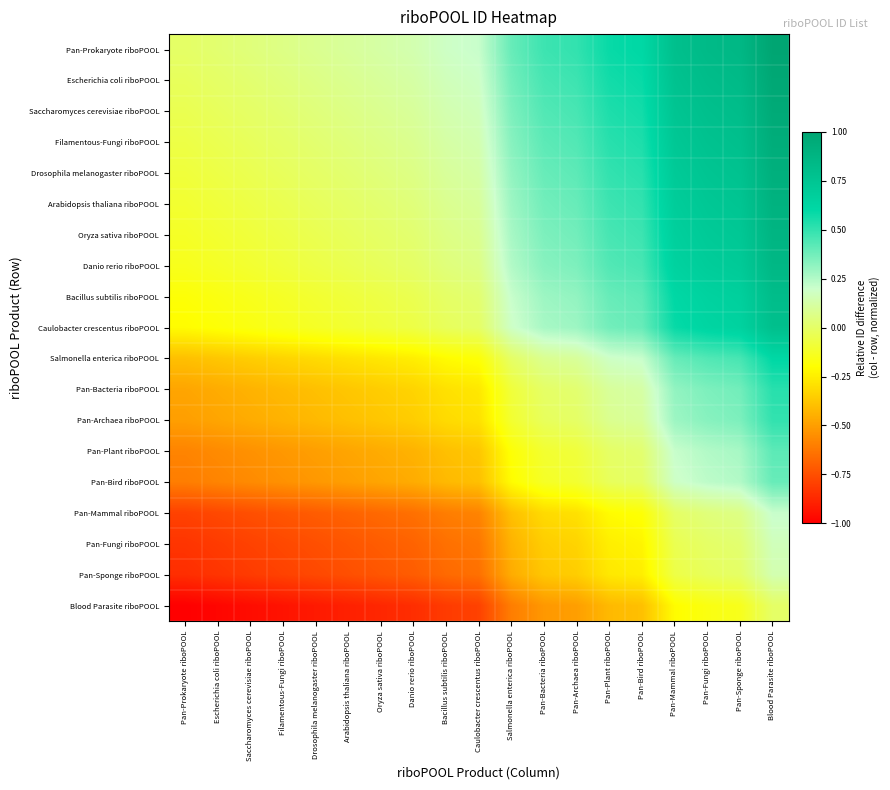

Which category has the lowest value across all series?

Pan-Prokaryote riboPOOL